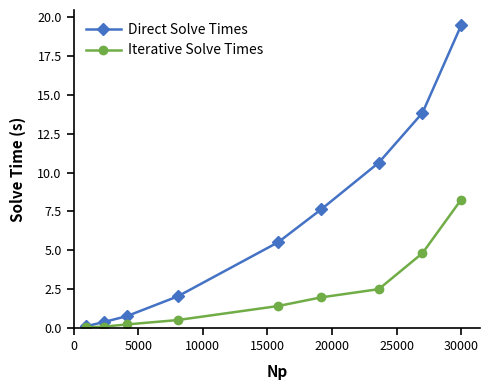

What is the greatest value displayed?

19.5